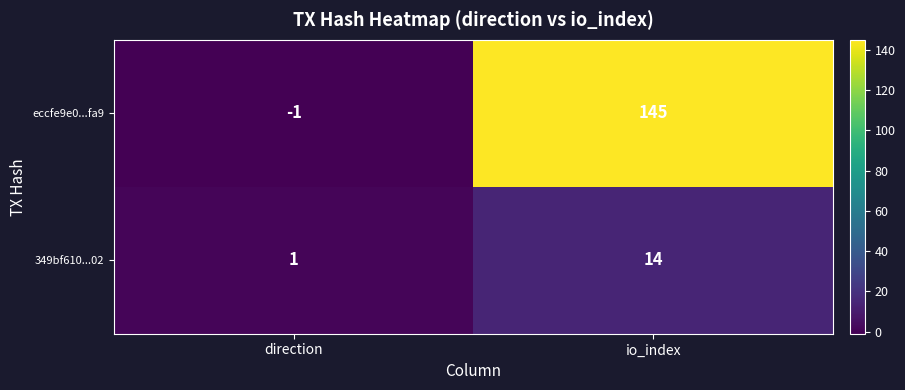

List the series in order of their overall mean, highest first.

eccfe9e0...fa9, 349bf610...02